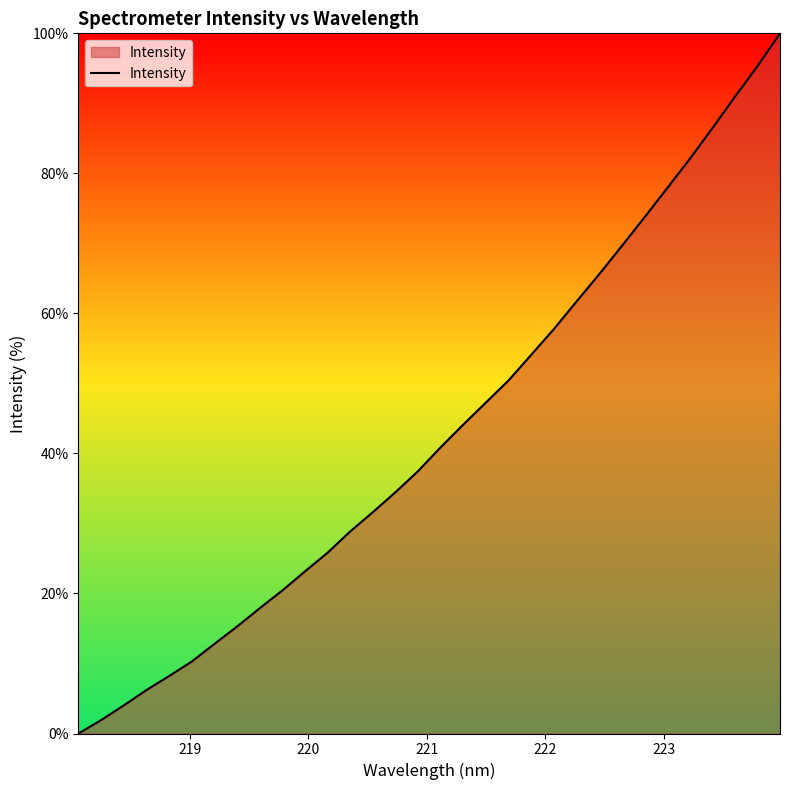

What is the maximum value shown in the chart?

100.0